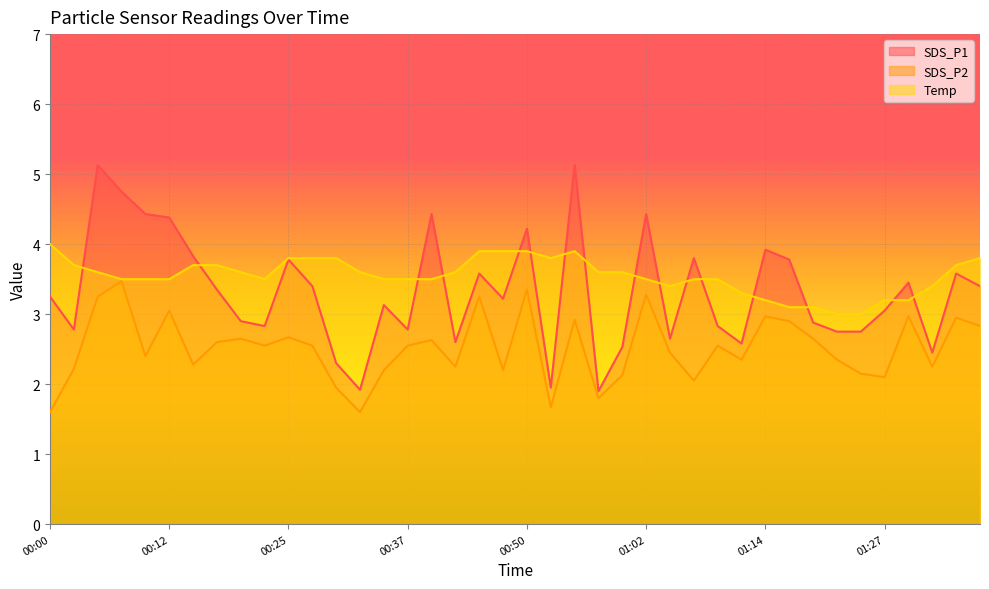

True or false: SDS_P2 has more than 1 points higher than both neighbors.

True